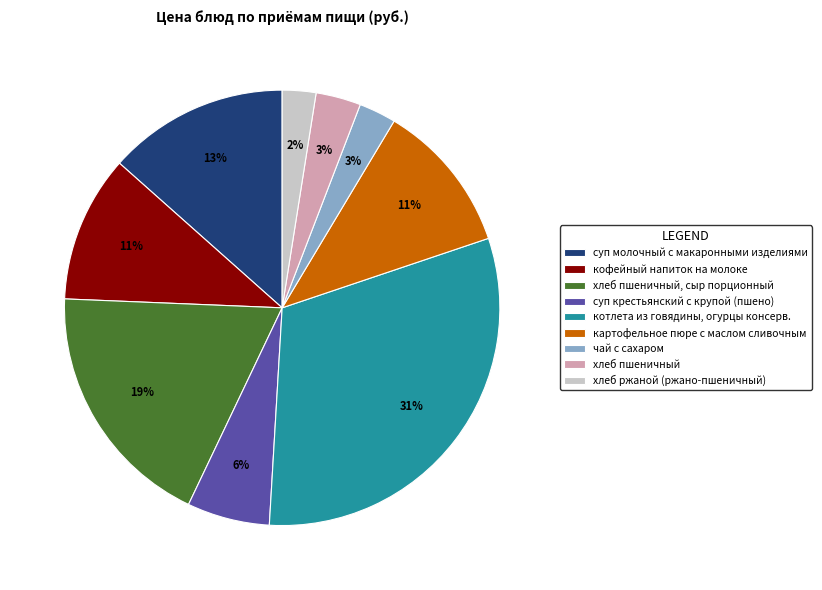

Does any single category account for the majority?

No